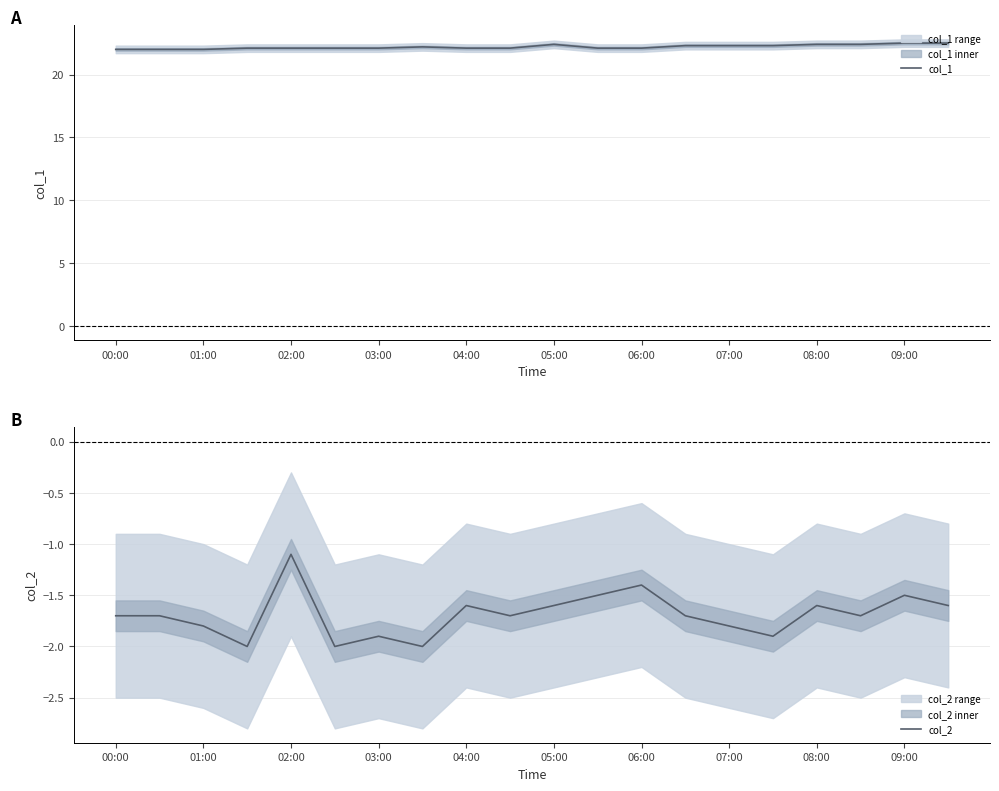

Where is col_1 nearest to the value 22?

00:00